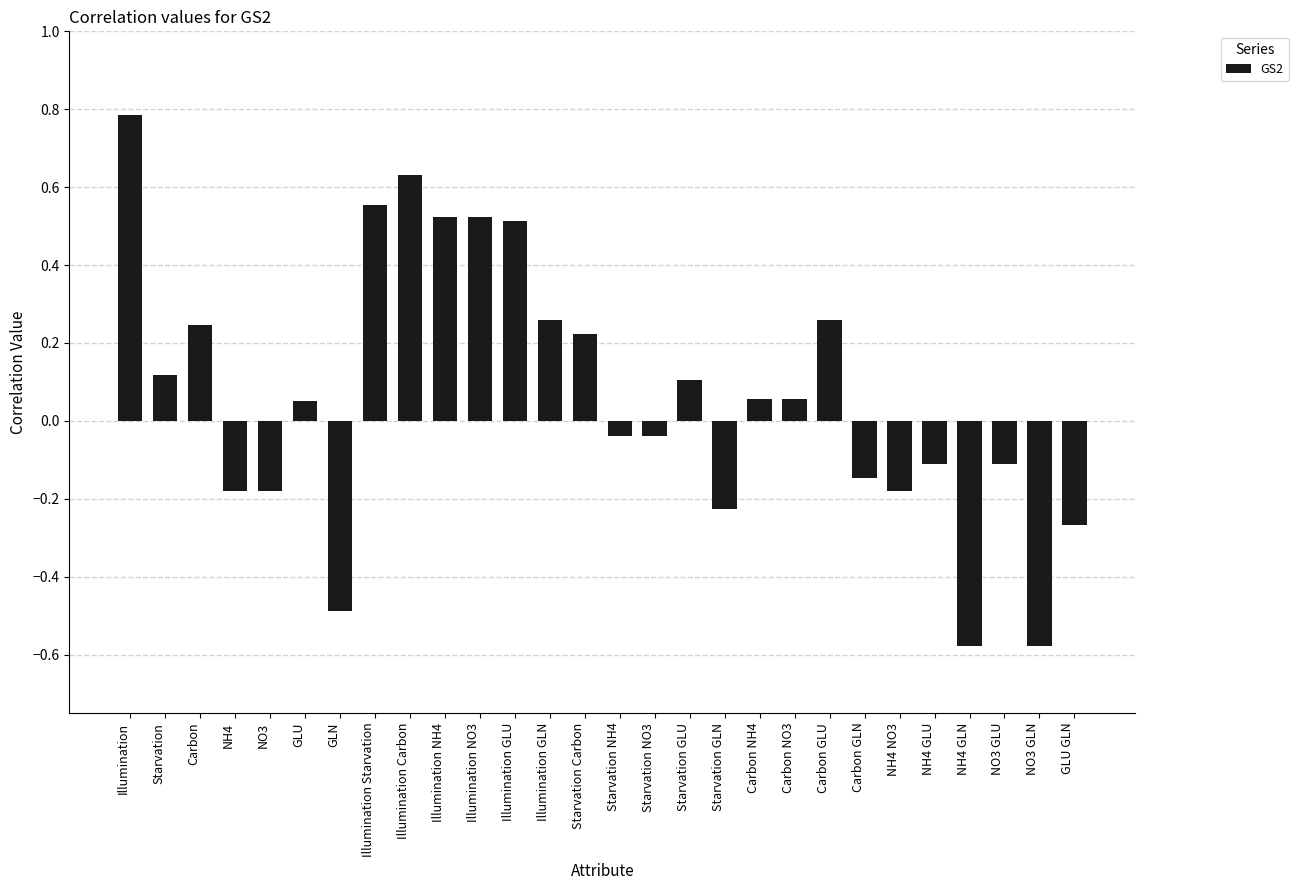

At which label does the data first exceed 0?

Illumination